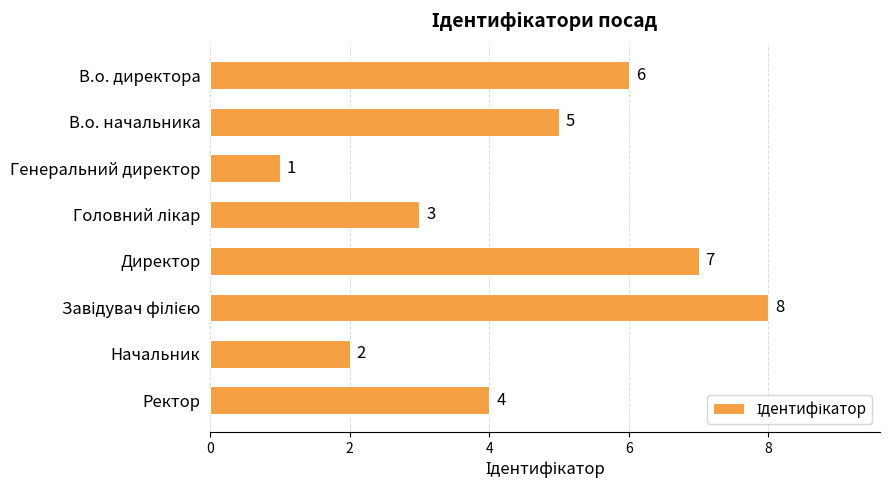

What is the label of the 6th bar from the bottom?

Генеральний директор